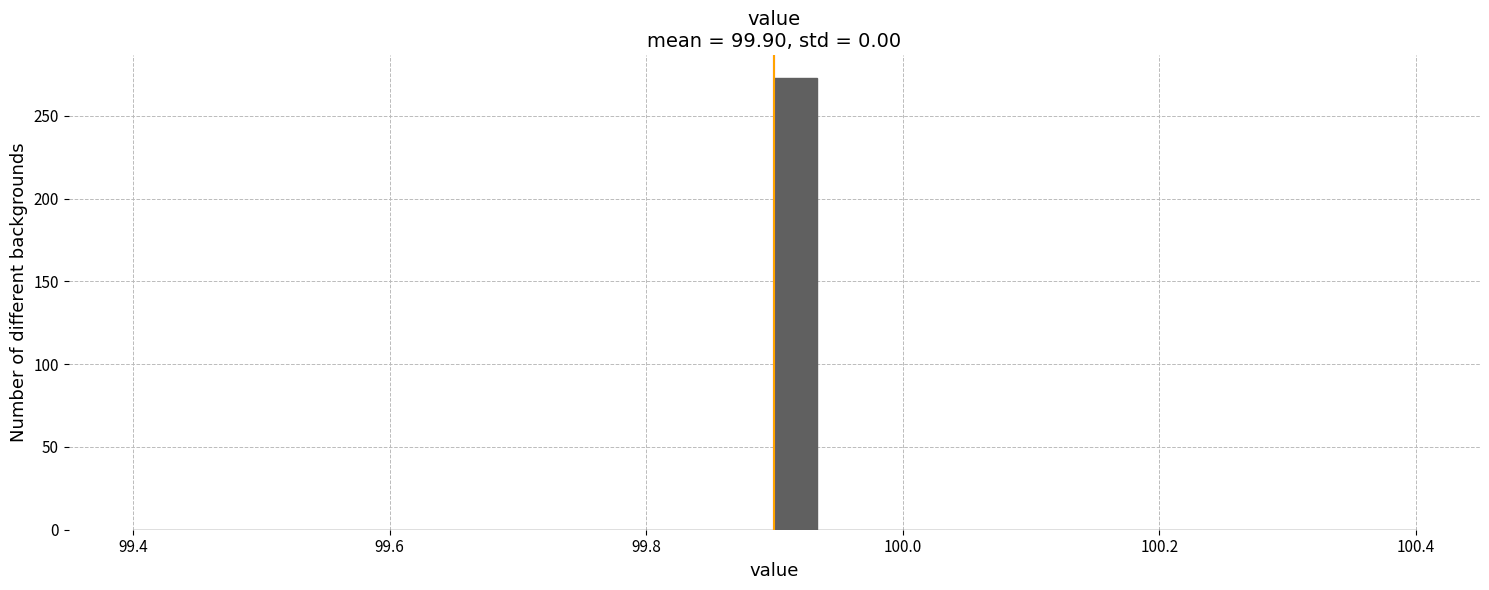

Read against the x-axis, roughly where is the centre of the tallest bar?

99.92